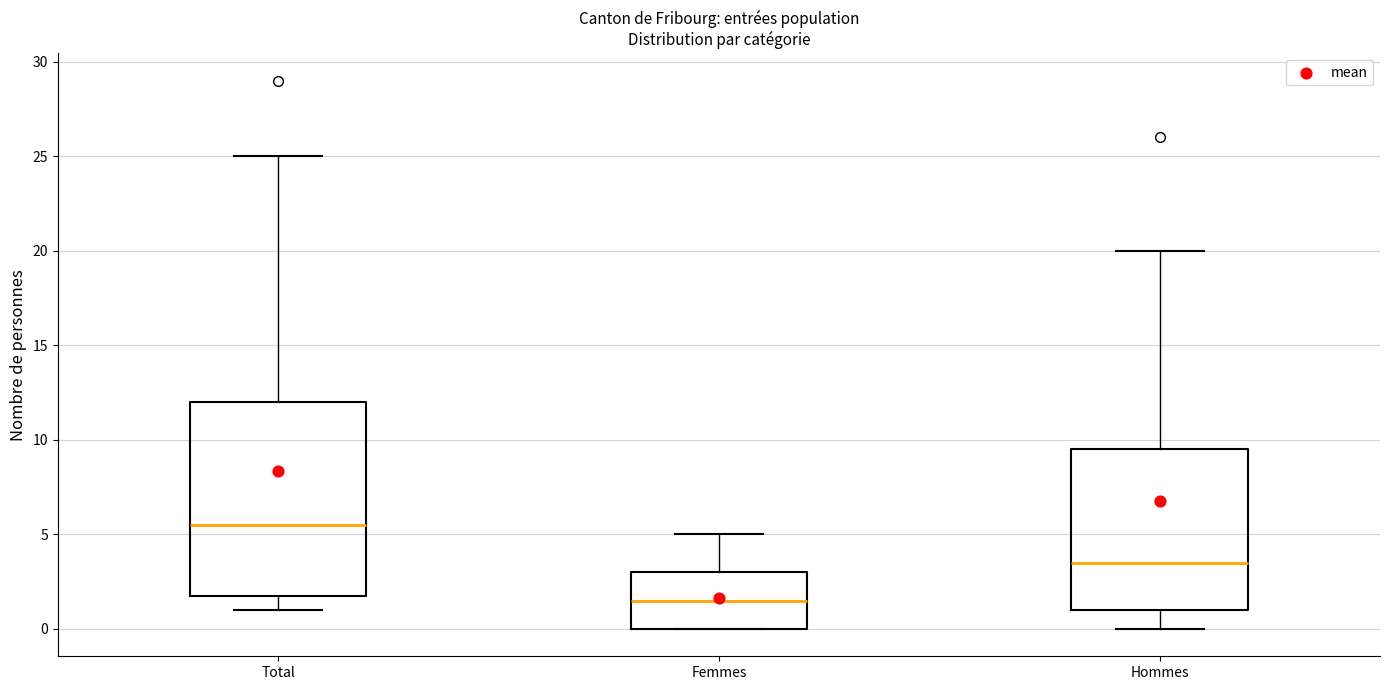

Where is the lower edge of the box for Hommes on the y-axis? The values are not printed on the chart, so give them approximately, as read against the axis.

1.0